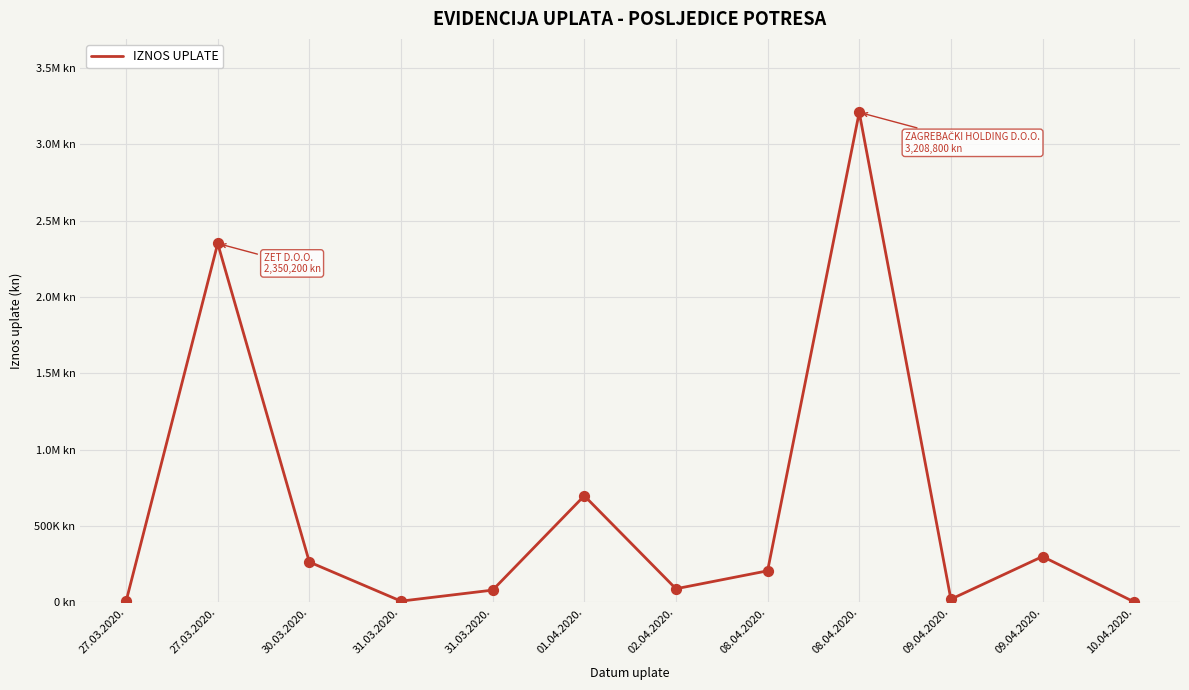

What is the change in value from 02.04.2020. to 08.04.2020.?

+117600